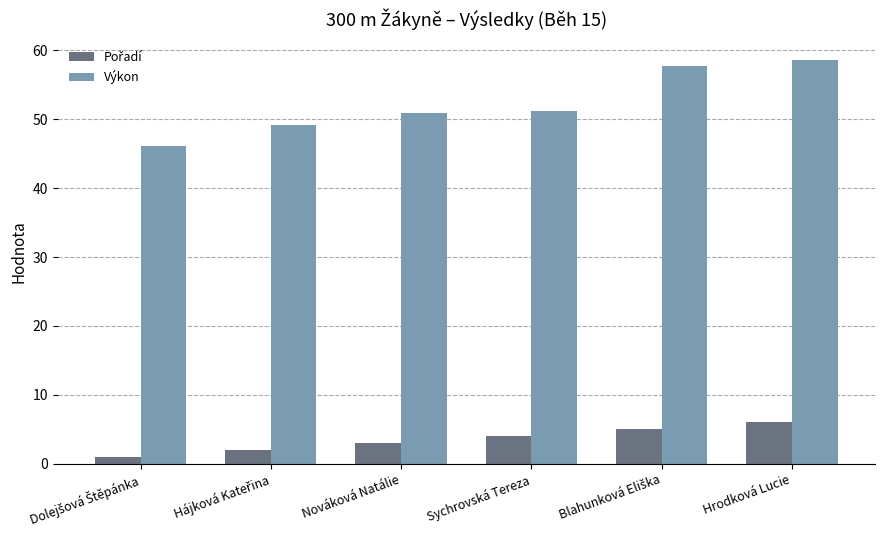

What value does the Výkon series have at Nováková Natálie?

50.9